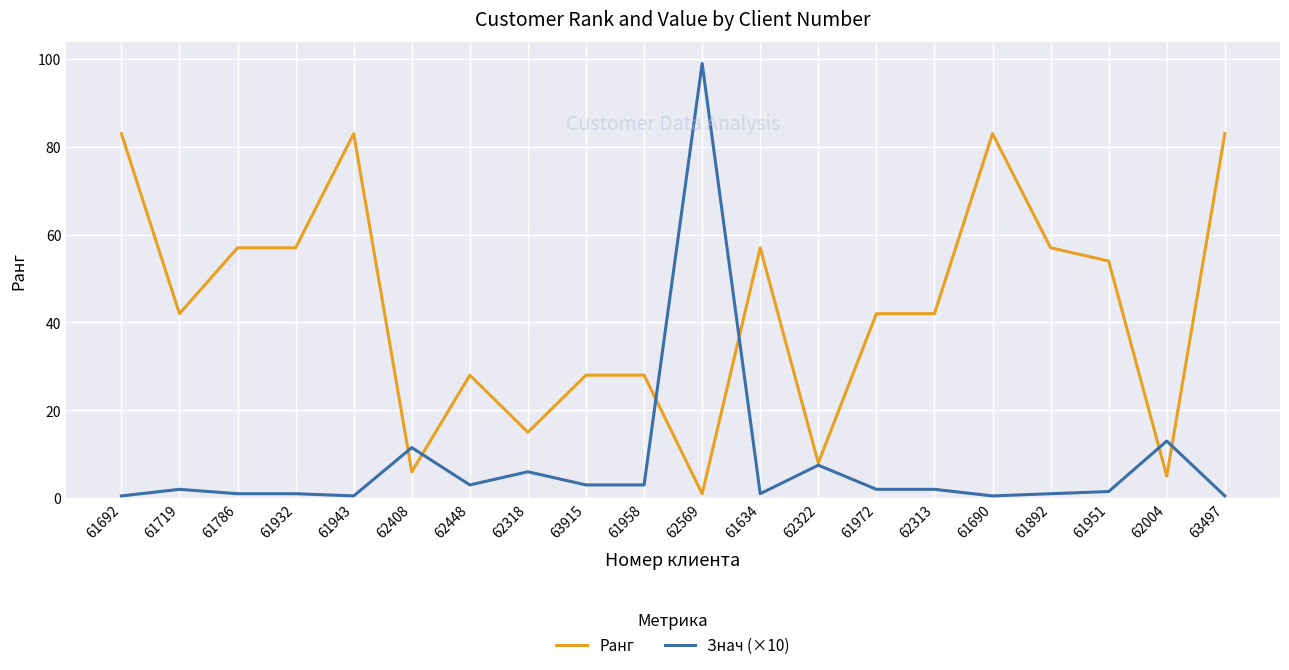

How many categories are shown in the chart?

20